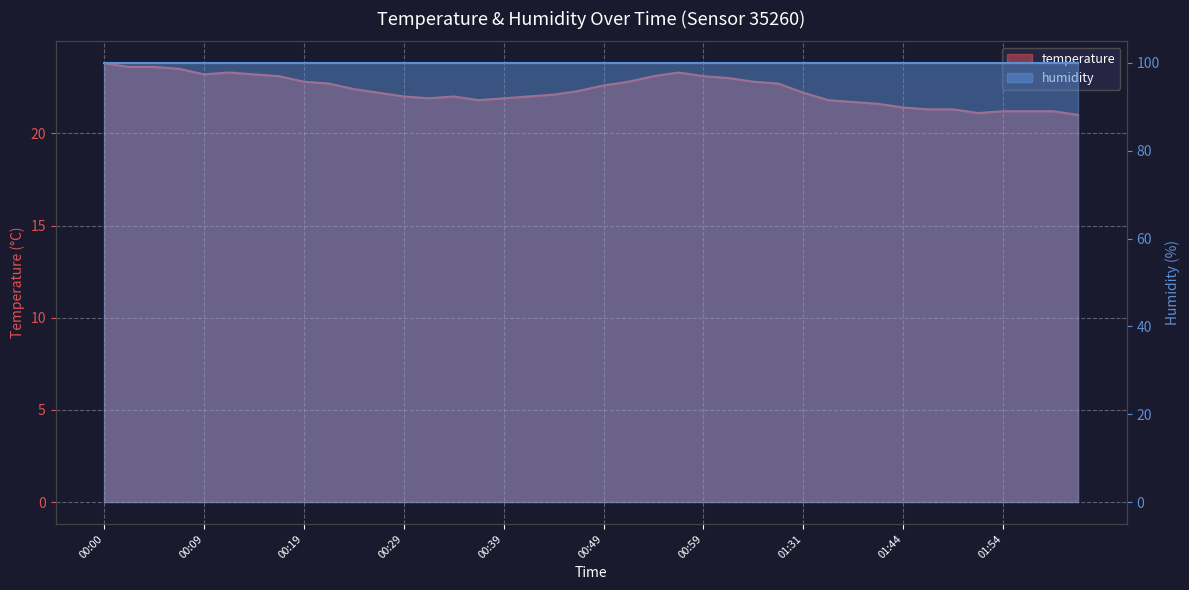

What is the value of the 8th point from the left?

23.1